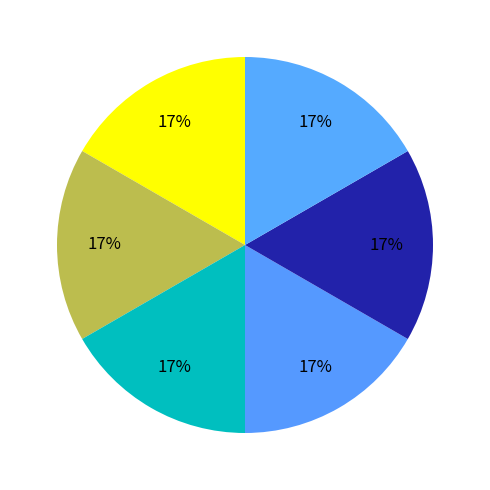

Is there any slice that represents more than half of the pie?

No